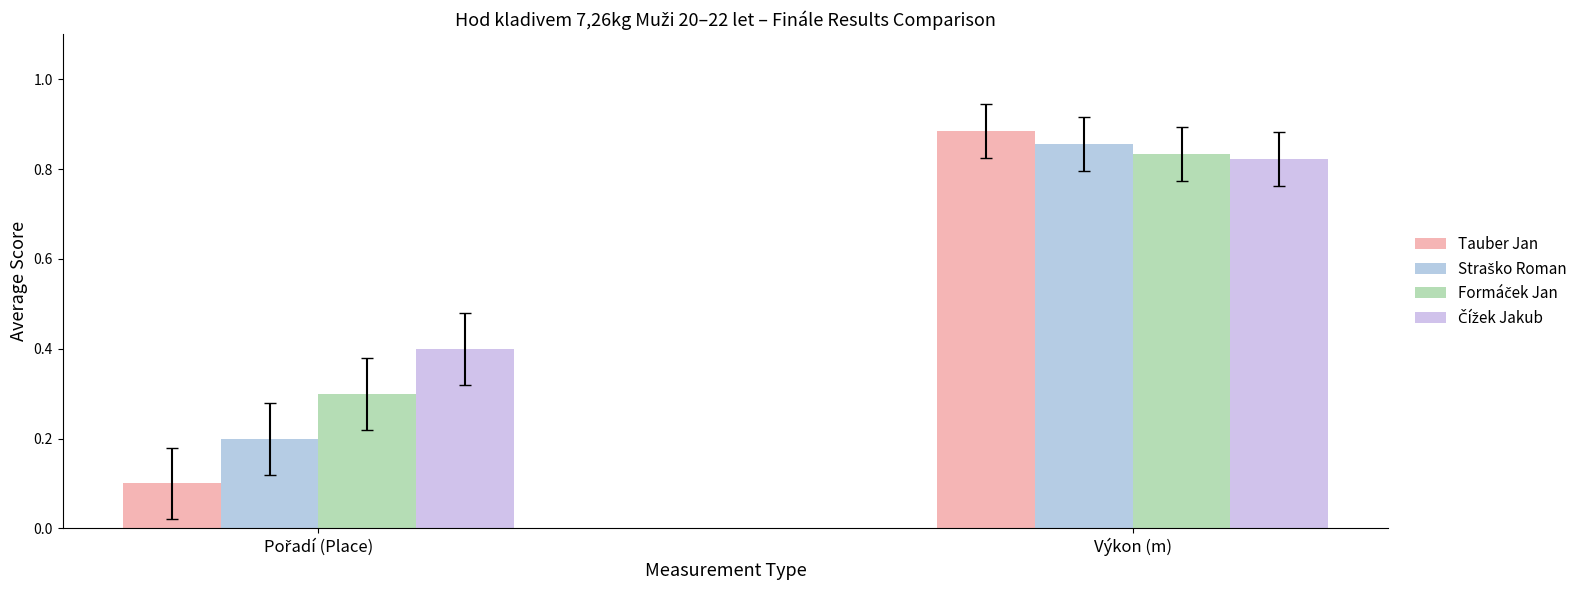

Rank the series at Pořadí (Place) from highest to lowest value.

Čížek Jakub, Formáček Jan, Straško Roman, Tauber Jan